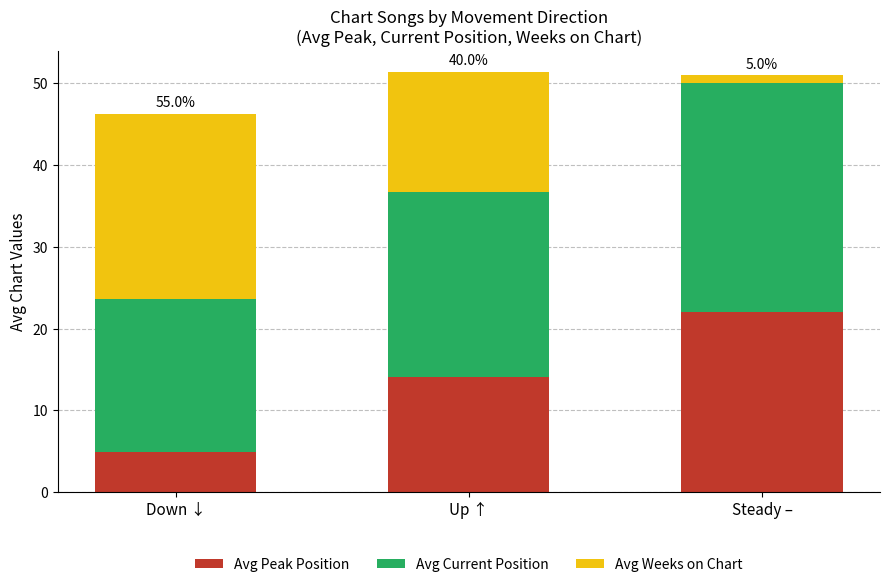

At which label is Avg Peak Position closest to 13?

Up ↑